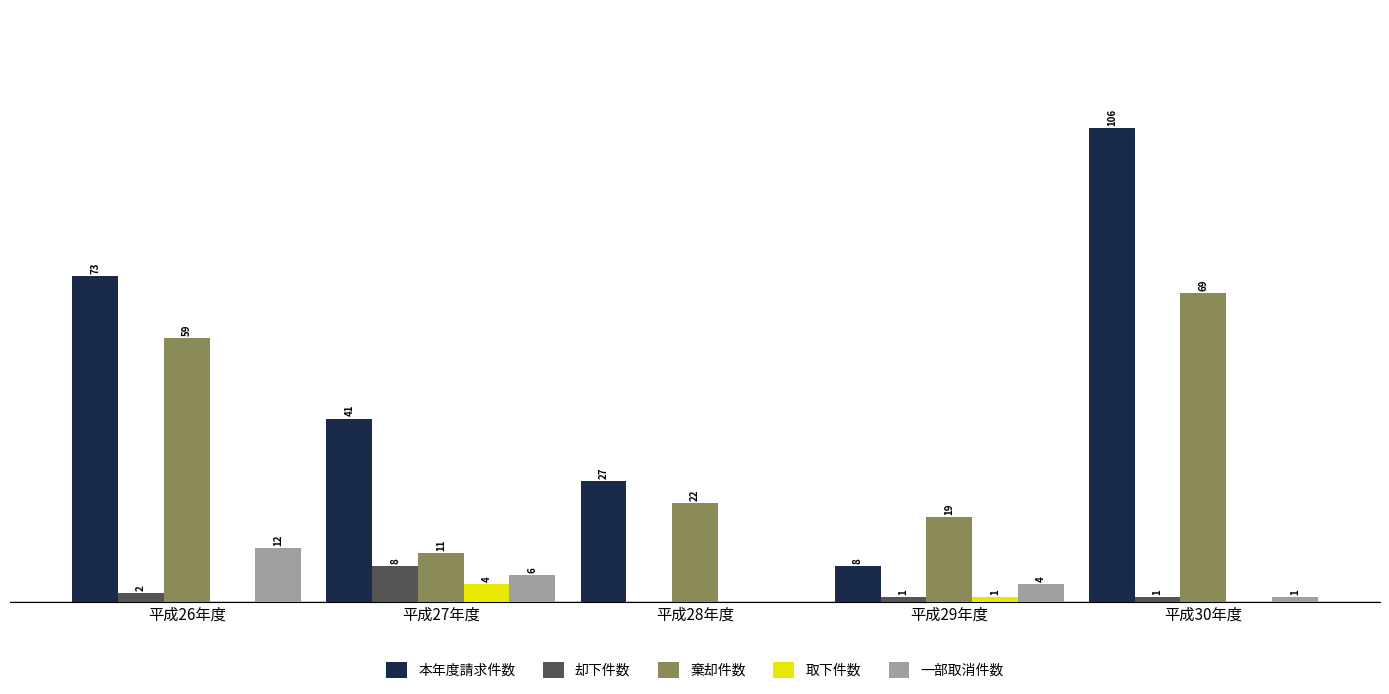

At which category is the sum across all series the highest?

平成30年度